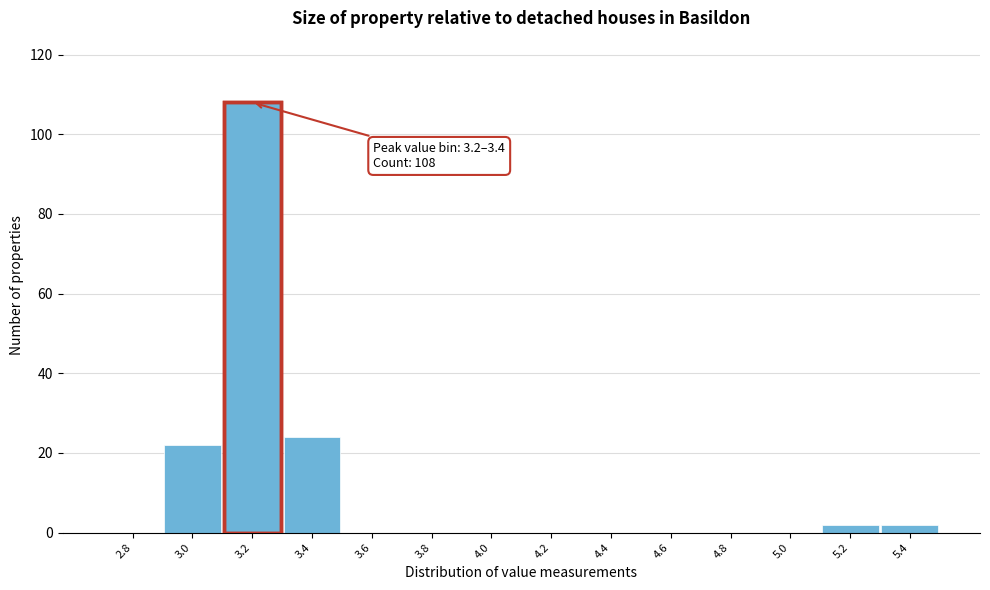

Reading left to right, what are all the values shown in this chart?

2.8=0	3.0=22	3.2=108	3.4=24	3.6=0	3.8=0	4.0=0	4.2=0	4.4=0	4.6=0	4.8=0	5.0=0	5.2=2	5.4=2